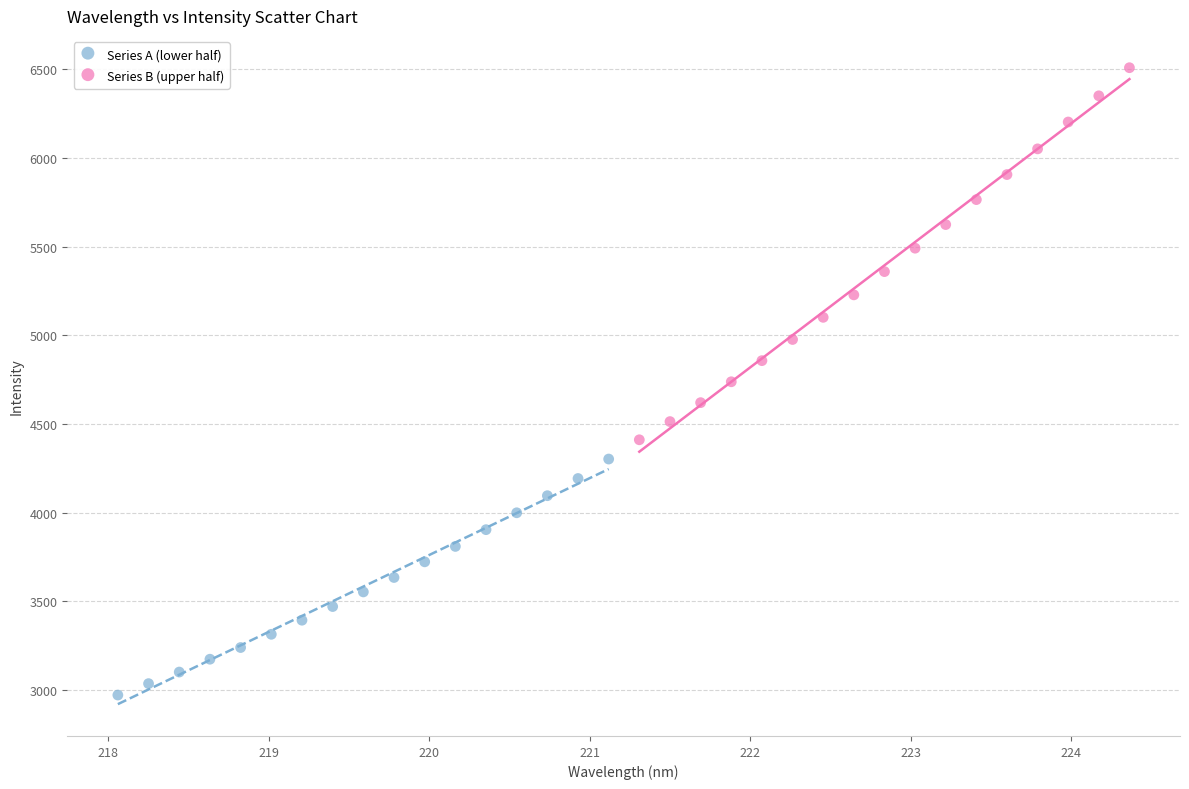

Which series contains the lowest Y value?

Series A (lower half)